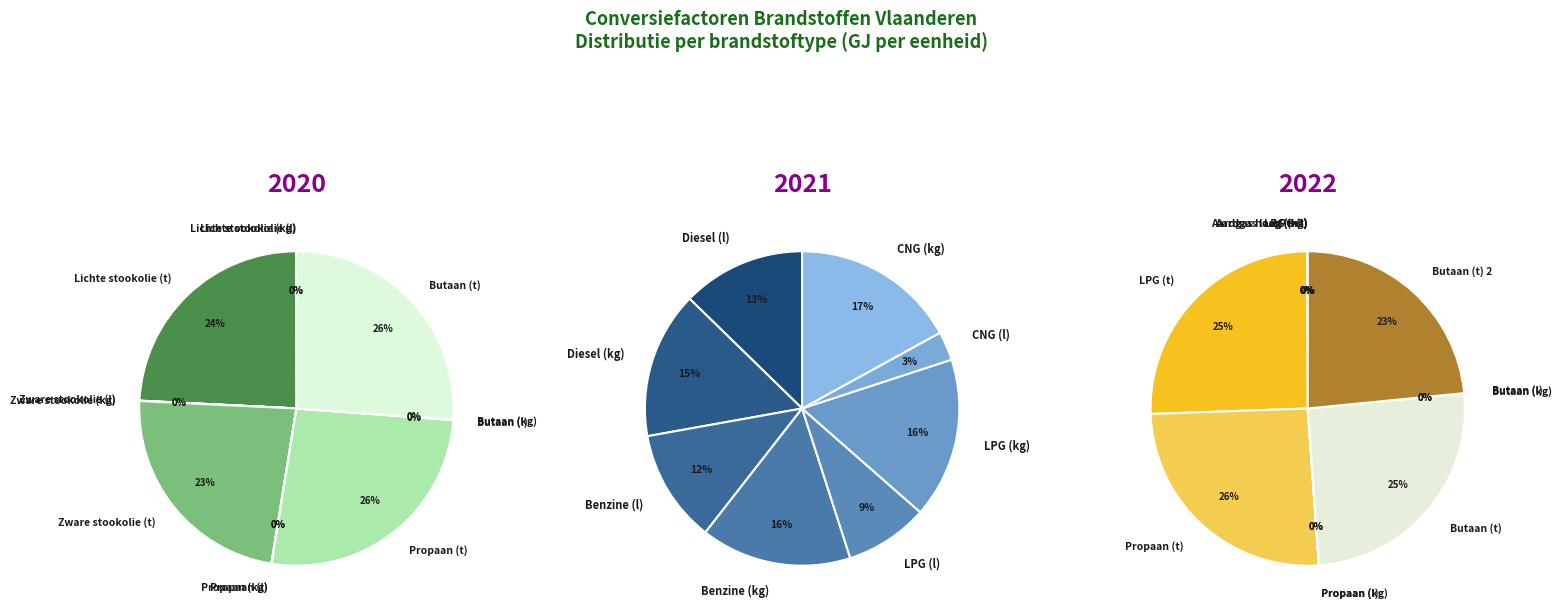

To the nearest percent, what is the average slice percentage?

8%